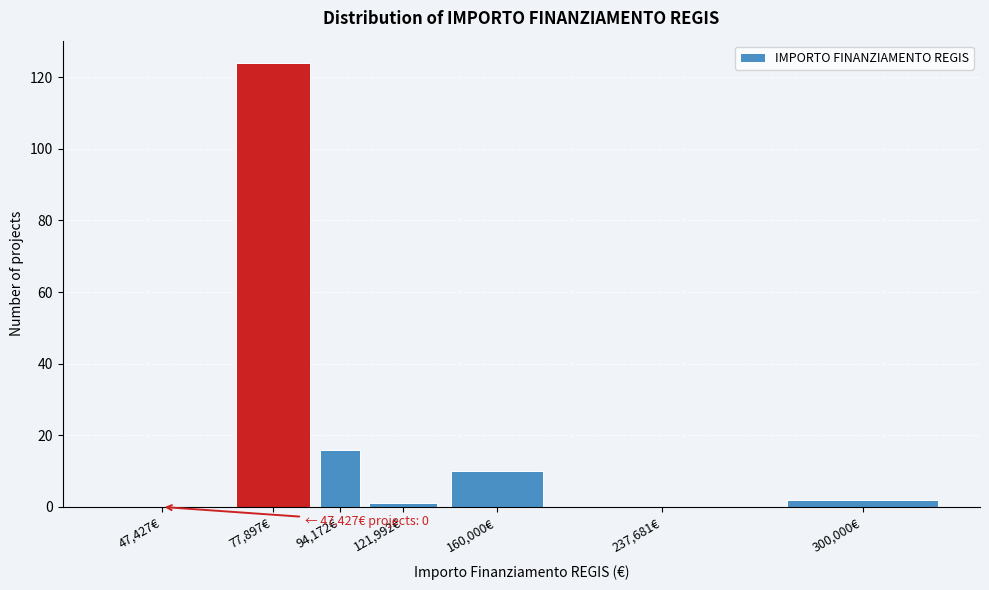

Reading left to right, what are all the values shown in this chart?

47,427€=0	77,897€=124	94,172€=16	121,992€=1	160,000€=10	237,681€=0	300,000€=2